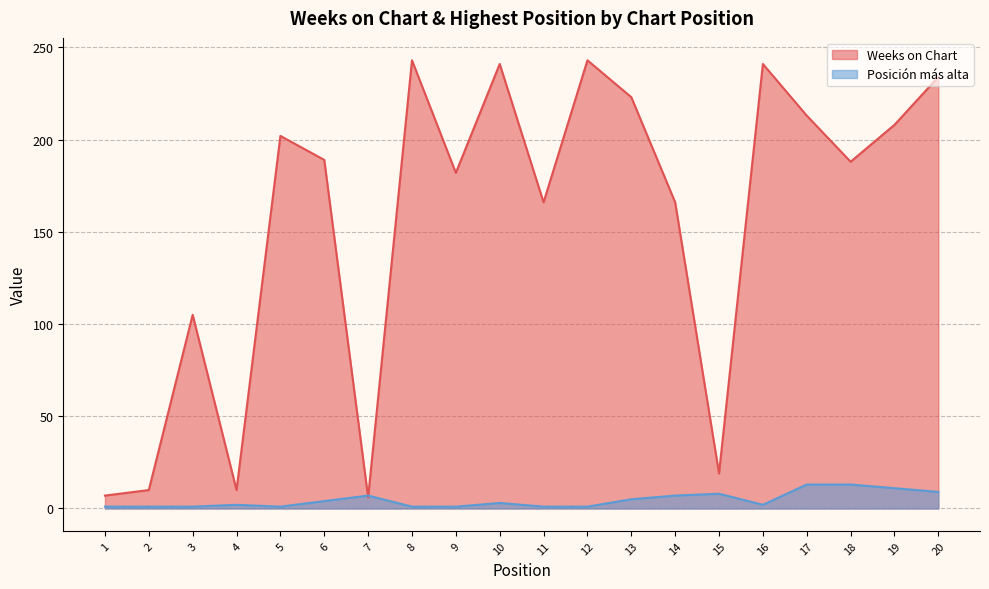

Where is Posición más alta nearest to the value 7?

7